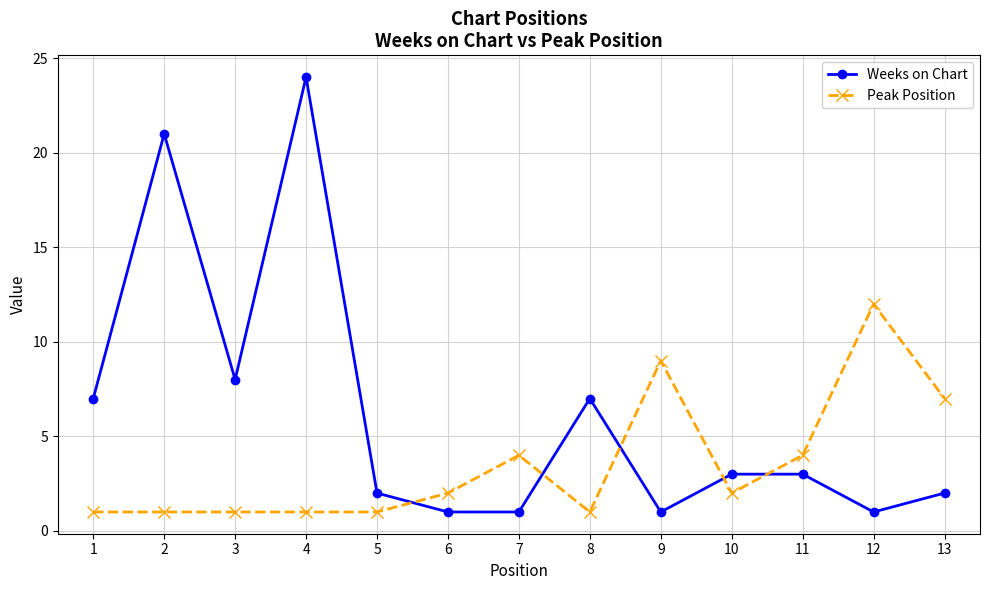

What is the difference between the second highest and minimum values in the Weeks on Chart series?

20